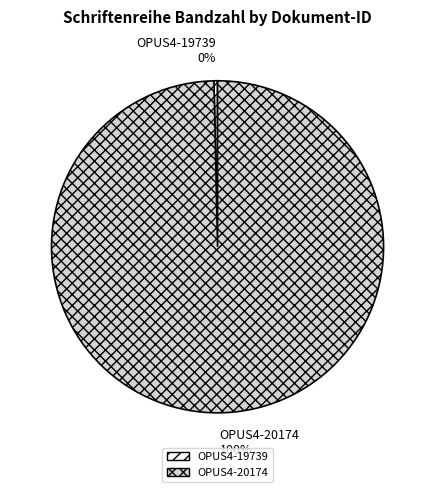

The OPUS4-20174 slice represents 100% of the pie. True or false?

True